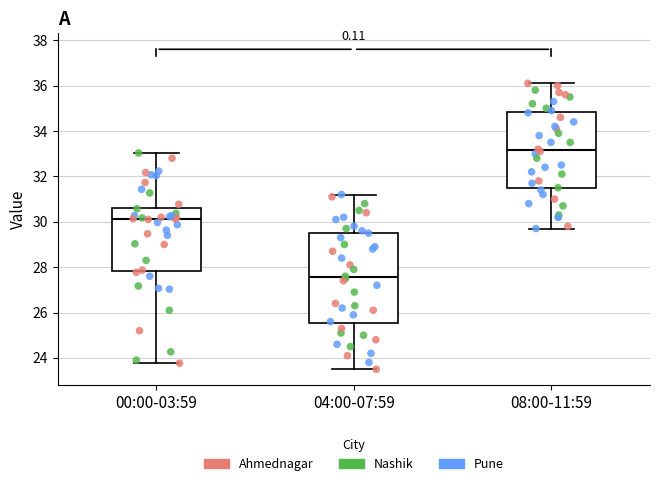

Comparing the boxes themselves (not the whiskers), which one is the tallest?

04:00-07:59